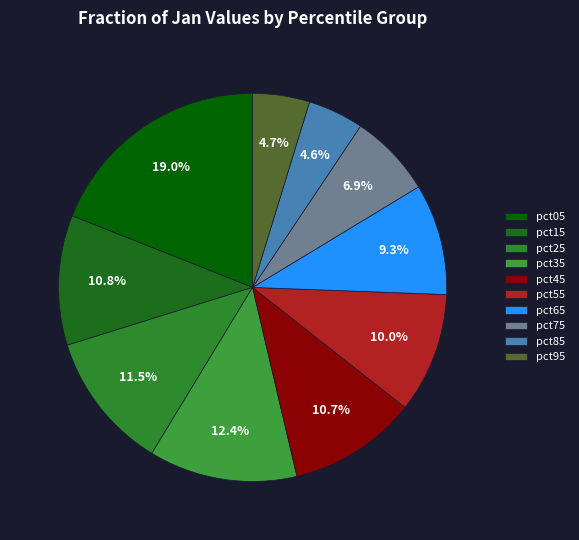

Count the number of slices in the pie.

10